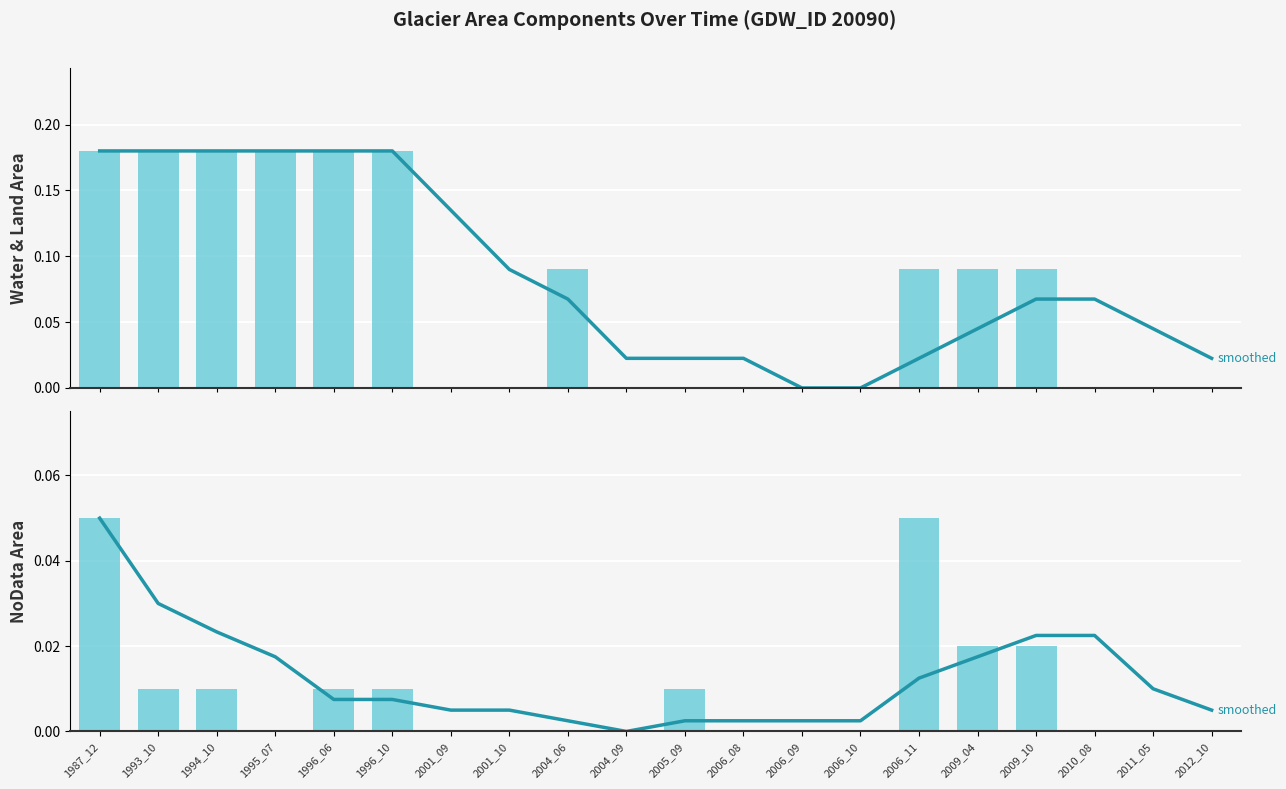

Count the number of categories in the chart.

20